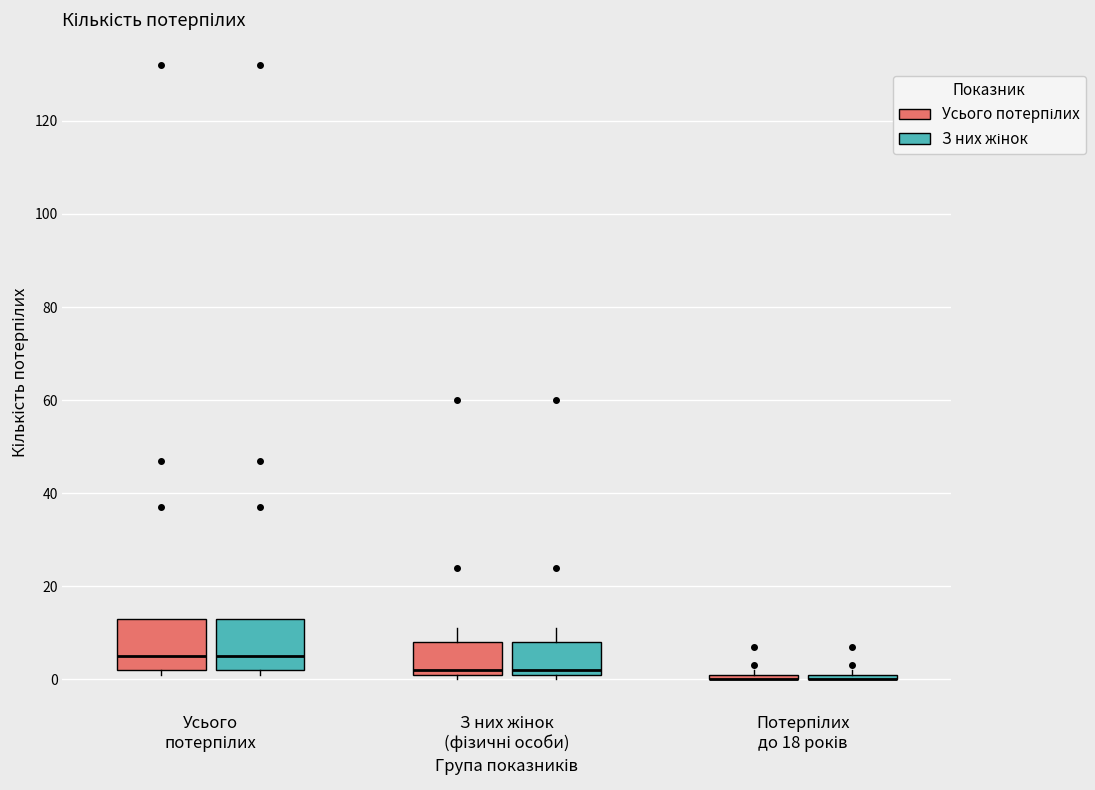

Where is the lower edge of the box for Усього потерпілих (Усього потерпілих) on the y-axis? The values are not printed on the chart, so give them approximately, as read against the axis.

2